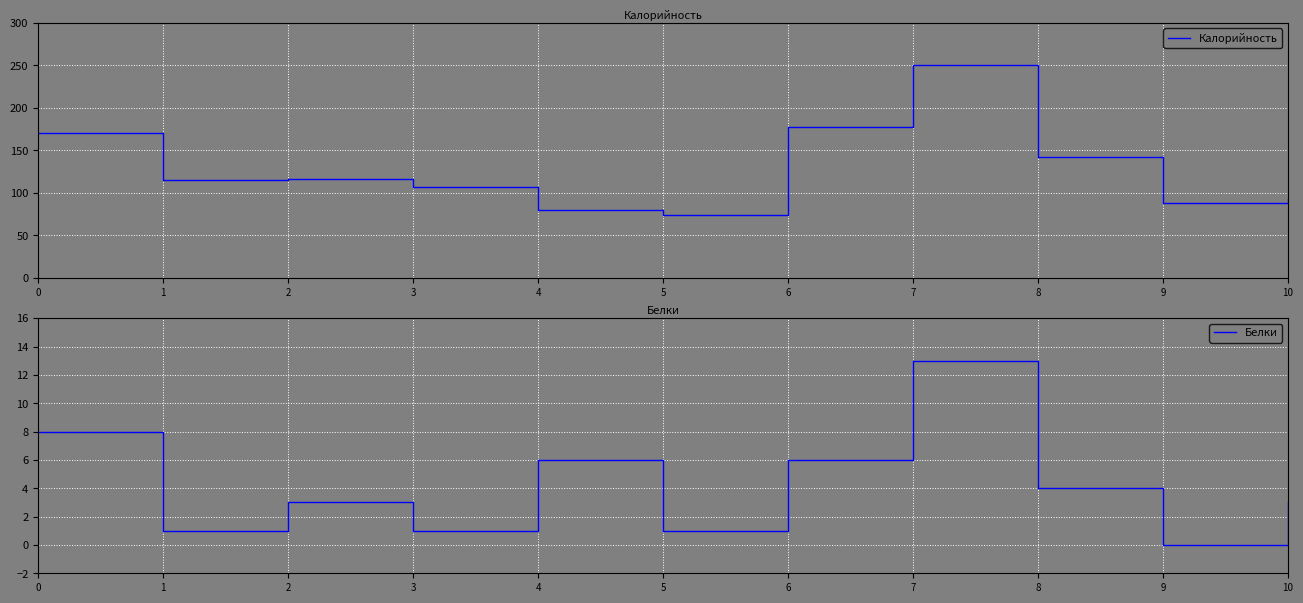

Reading left to right, what are all the values shown in this chart?

Калорийность: 0=171	1=115	2=116	3=107	4=80	5=74	6=177	7=250	8=142	9=88	10=93
Белки: 0=8	1=1	2=3	3=1	4=6	5=1	6=6	7=13	8=4	9=0	10=3